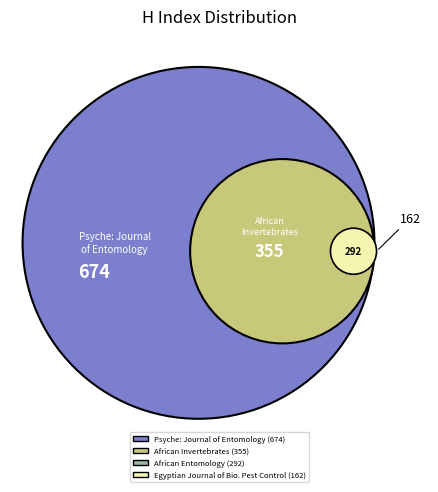

Which slice is the smallest?

Egyptian Journal of Biological Pest Control